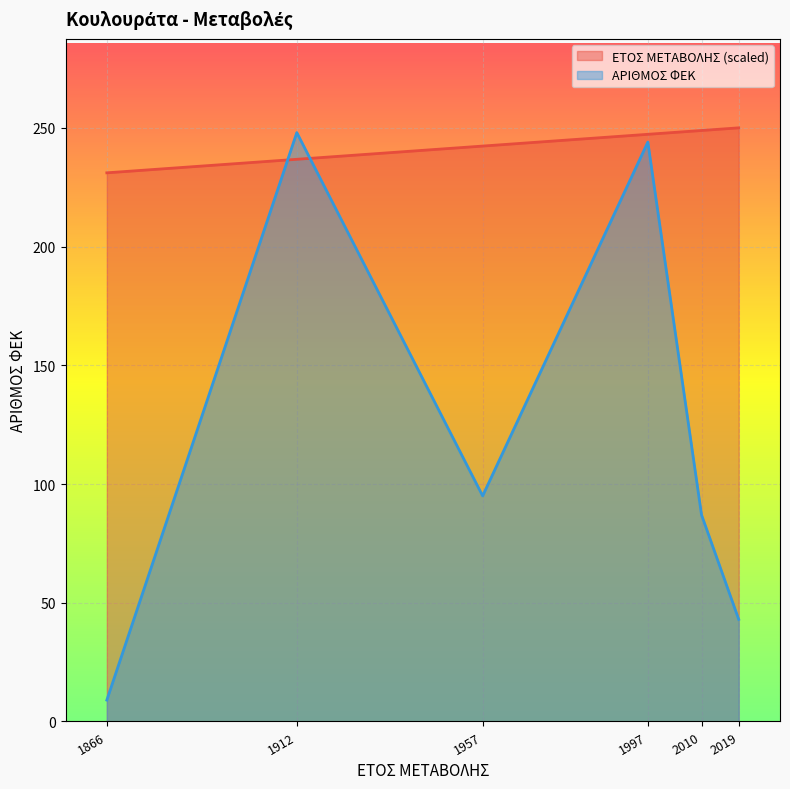

What is the difference between the maximum and minimum values in the ΕΤΟΣ ΜΕΤΑΒΟΛΗΣ series?

18.9